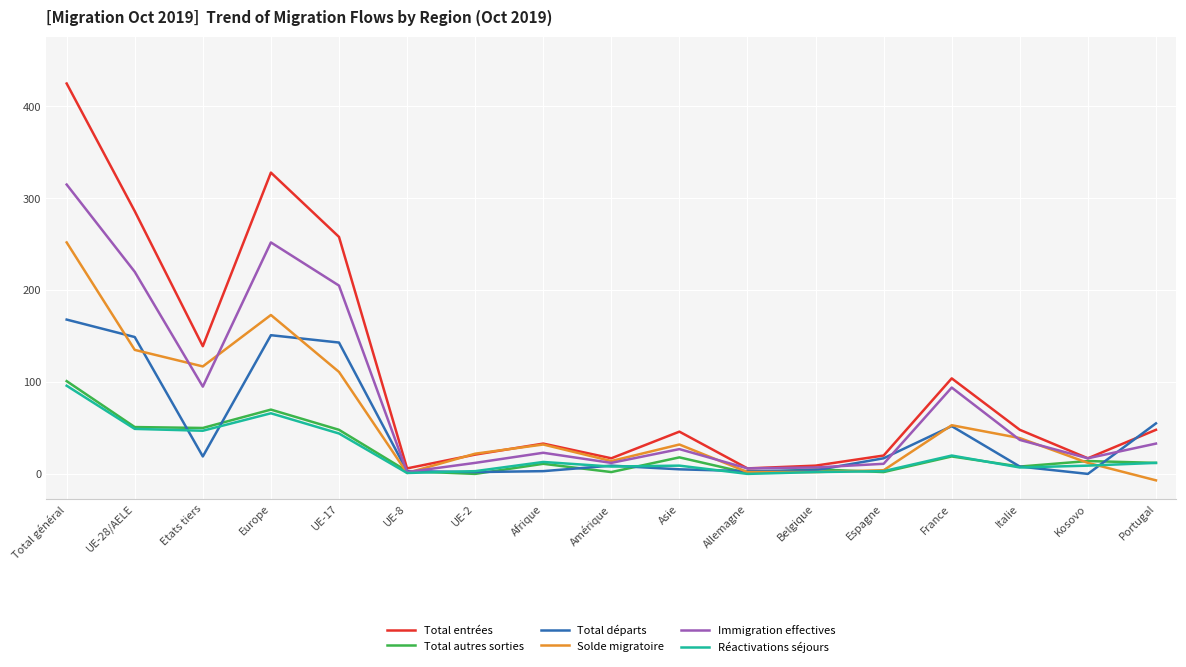

True or false: Réactivations séjours has more than 2 interior local peaks.

True